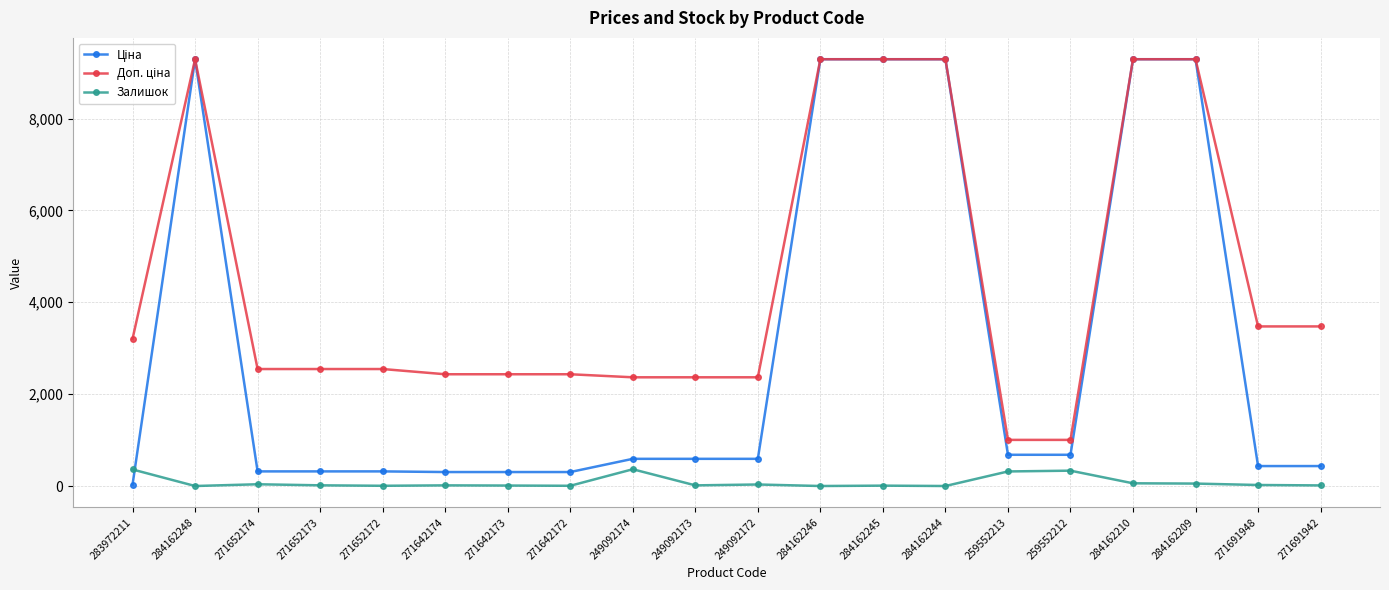

Is it true that Залишок equals 0.0 at 284162246?

True